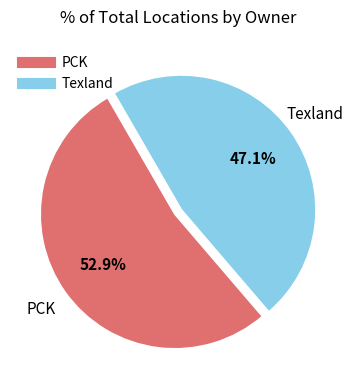

Which category has the biggest portion of the pie?

PCK